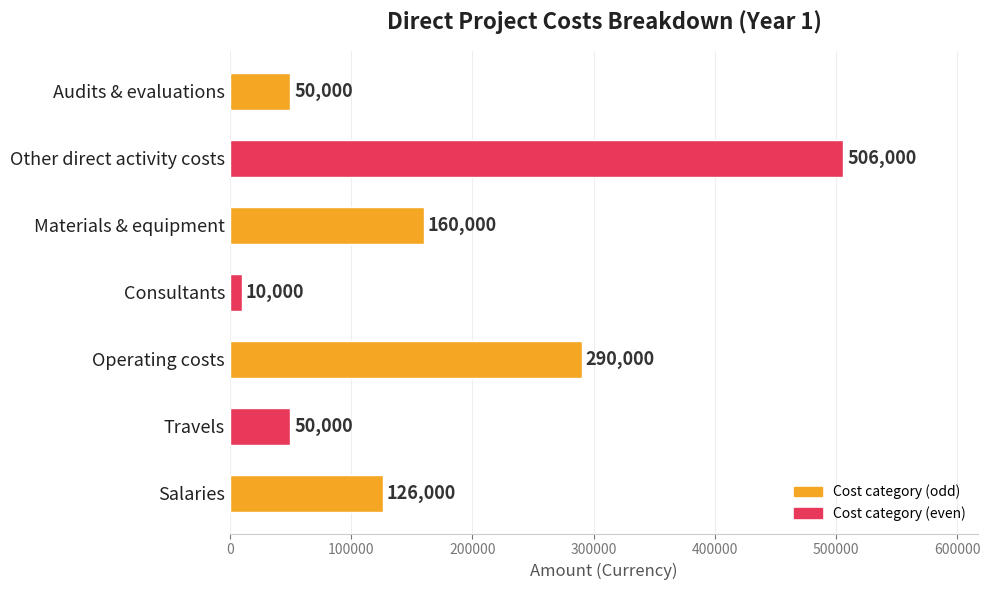

Approximately how many times larger is the value at Operating costs compared to Materials & equipment?

1.8